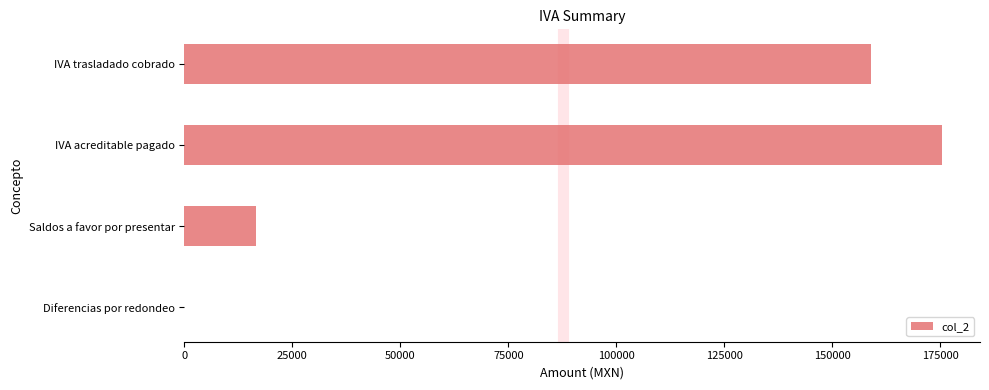

What is the average value?

87710.3